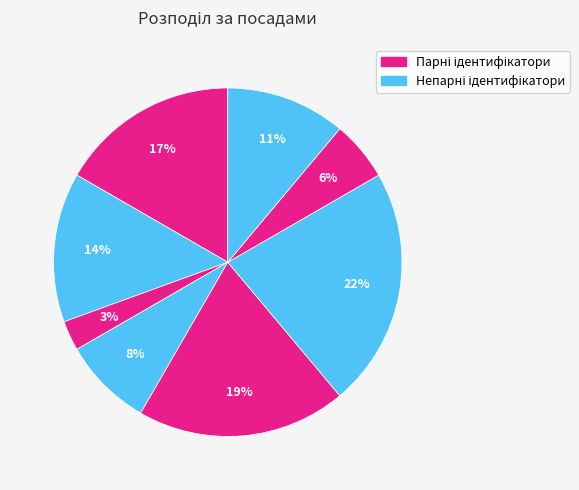

How many segments does this pie chart have?

8